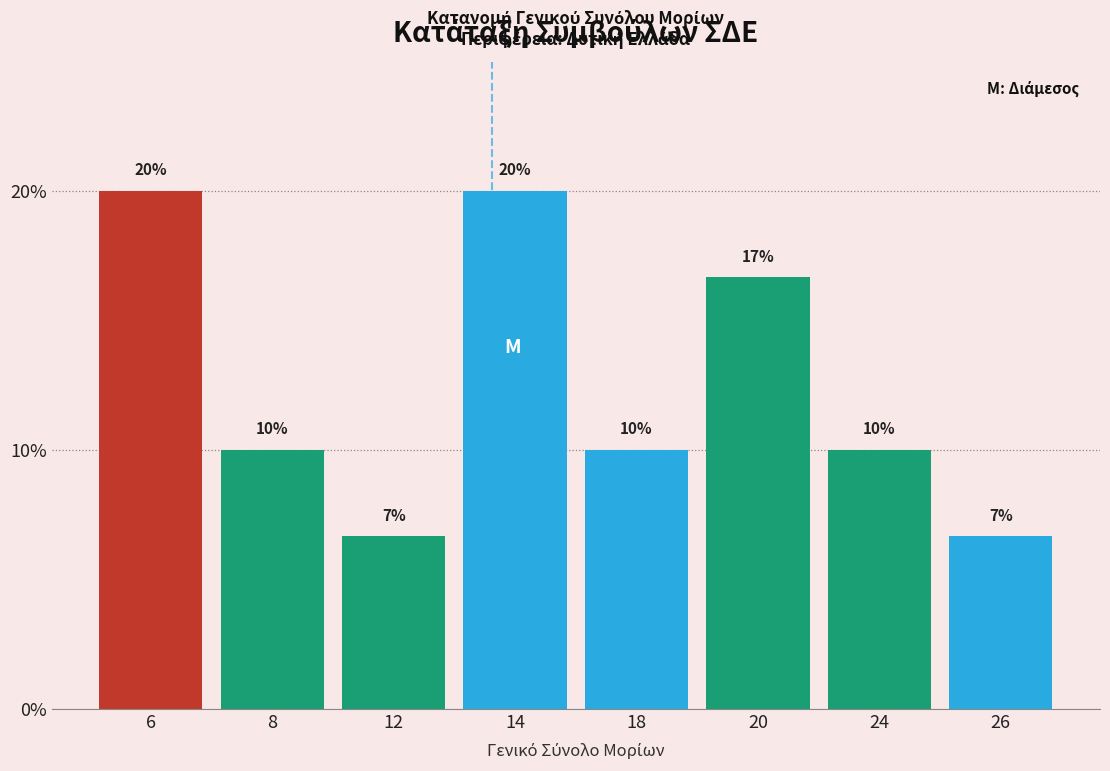

Is it true that the value at 12 is 1.8?

False